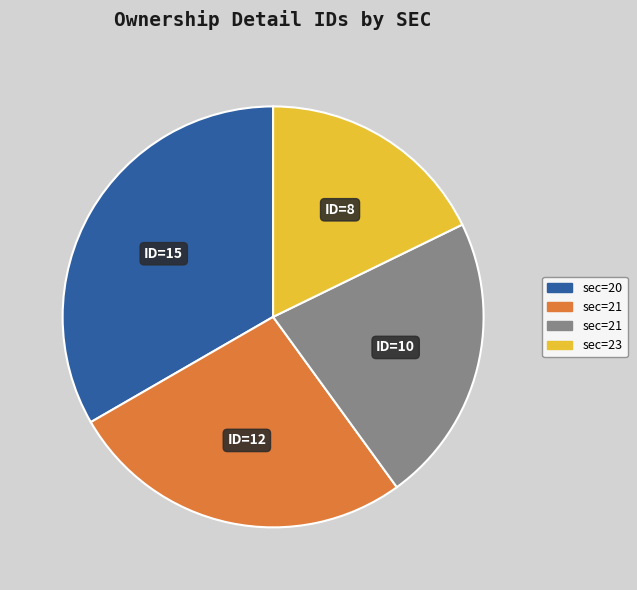

Does any single category account for the majority?

No